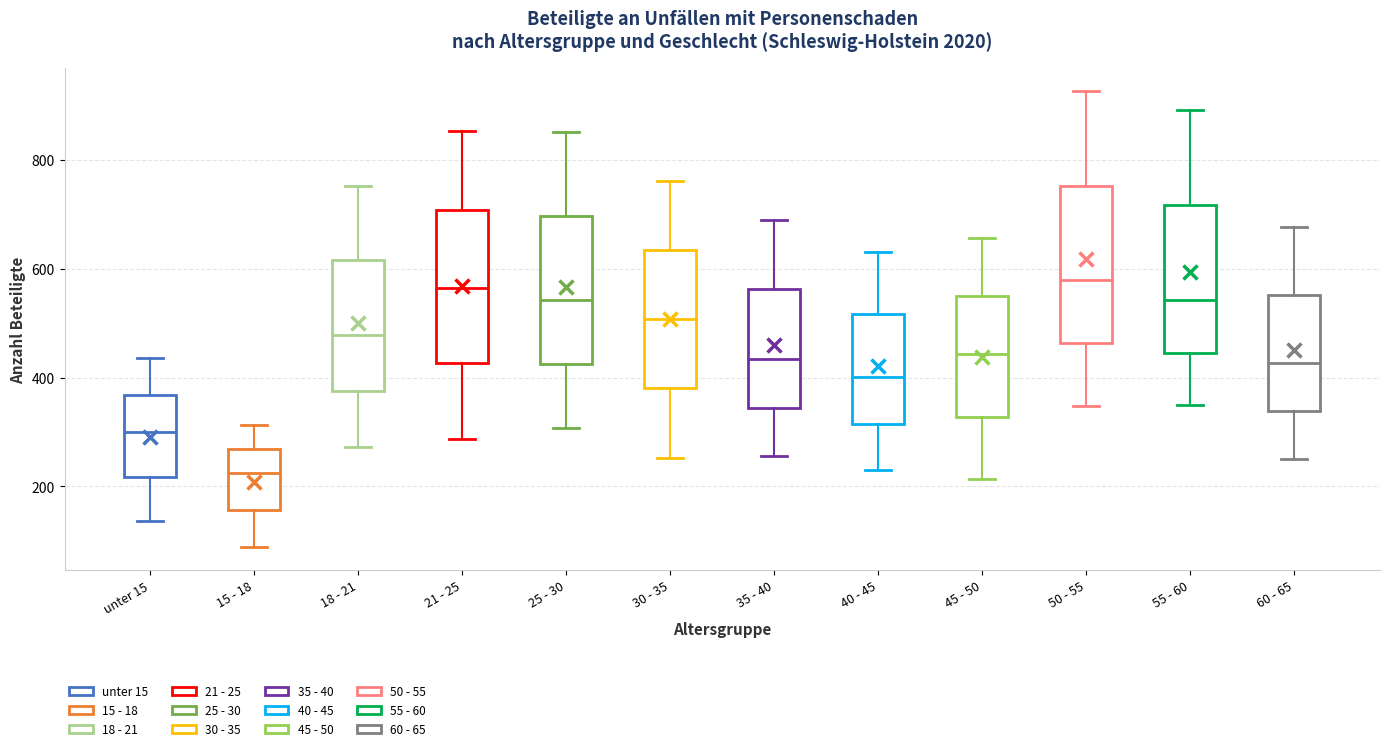

Where does the upper whisker of the box for unter 15 end on the y-axis? The values are not printed on the chart, so give them approximately, as read against the axis.

440